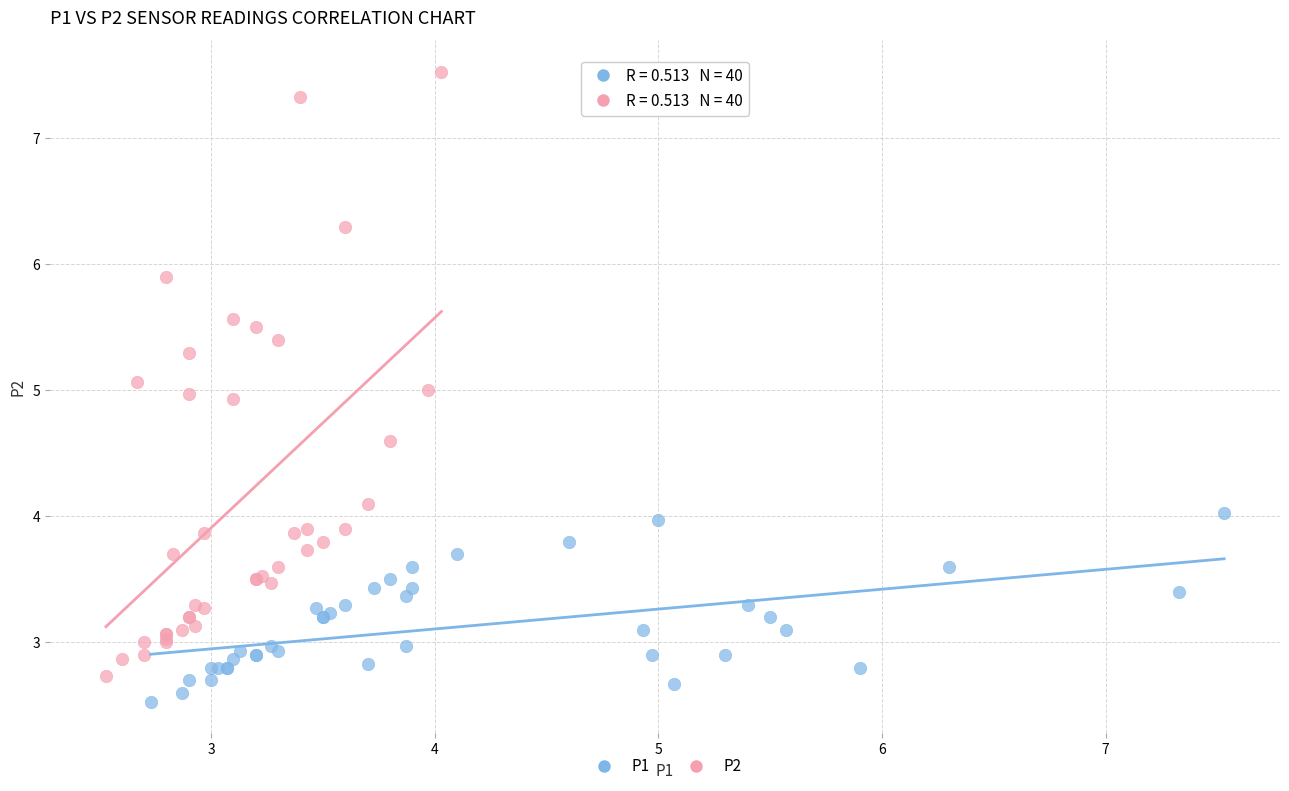

Which series contains the highest Y value?

P2